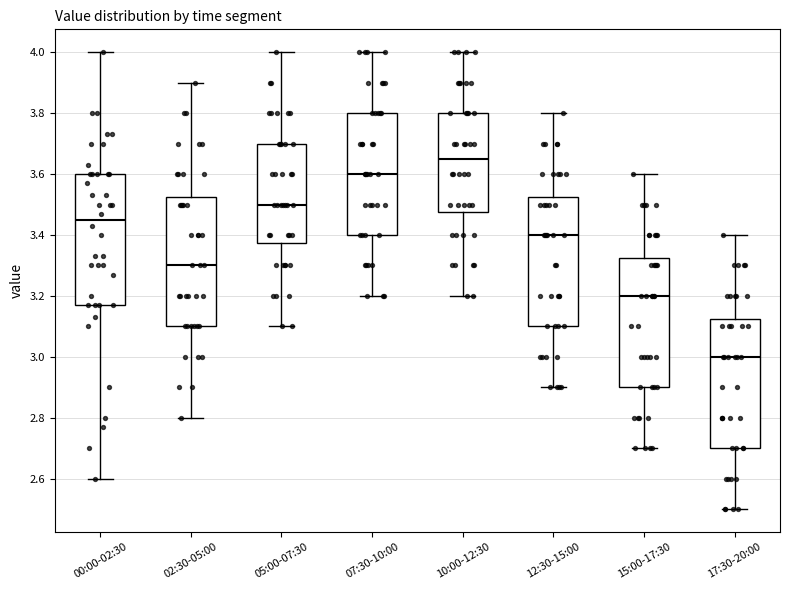

Reading left to right, transcribe this box plot: for each box, give where its median line is, the range the box spans, and where its two whiskers end, as read against the y-axis. The values are not printed on the chart, so give them approximately, as read against the axis.

00:00-02:30: median 3.46, box 3.18 to 3.60, whiskers 2.60 to 4.00
02:30-05:00: median 3.30, box 3.10 to 3.52, whiskers 2.80 to 3.90
05:00-07:30: median 3.50, box 3.38 to 3.70, whiskers 3.10 to 4.00
07:30-10:00: median 3.60, box 3.40 to 3.80, whiskers 3.20 to 4.00
10:00-12:30: median 3.66, box 3.48 to 3.80, whiskers 3.20 to 4.00
12:30-15:00: median 3.40, box 3.10 to 3.52, whiskers 2.90 to 3.80
15:00-17:30: median 3.20, box 2.90 to 3.32, whiskers 2.70 to 3.60
17:30-20:00: median 3.00, box 2.70 to 3.12, whiskers 2.50 to 3.40